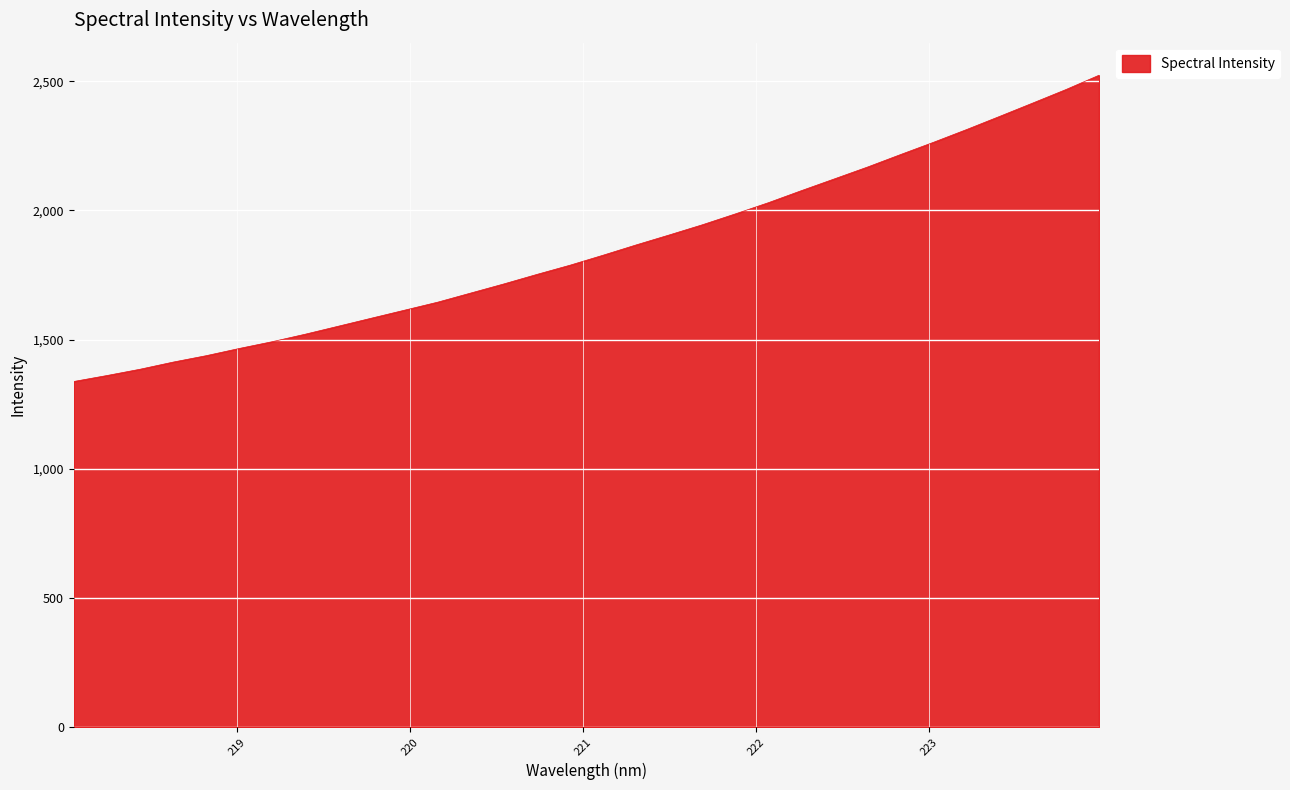

What is the difference between the maximum and minimum values?

1185.2